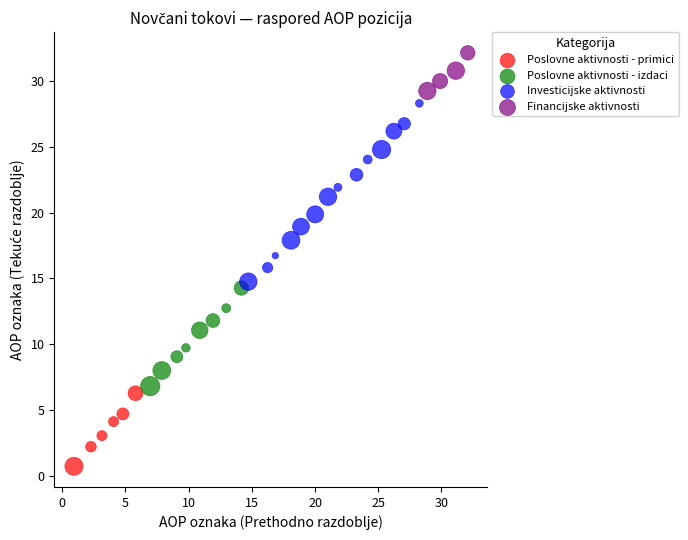

Which series reaches the maximum Y coordinate?

Financijske aktivnosti